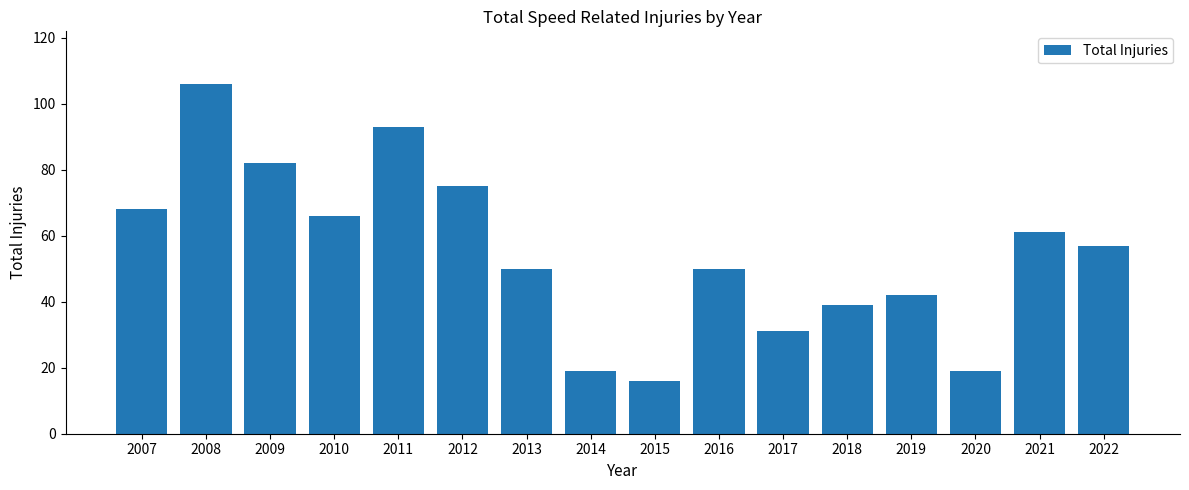

What is the value of the 1st bar from the left?

68